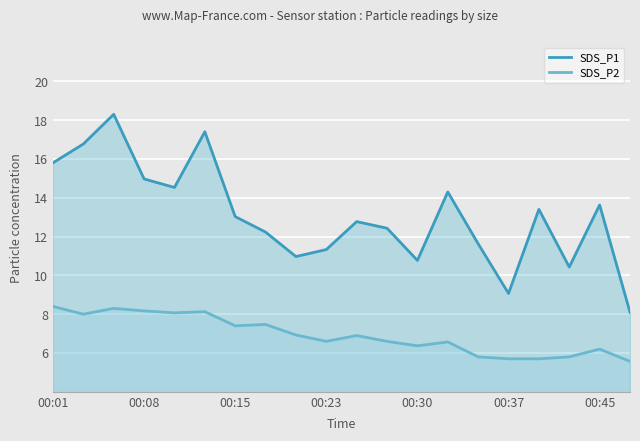

Rank the series at 00:15 from highest to lowest value.

SDS_P1, SDS_P2